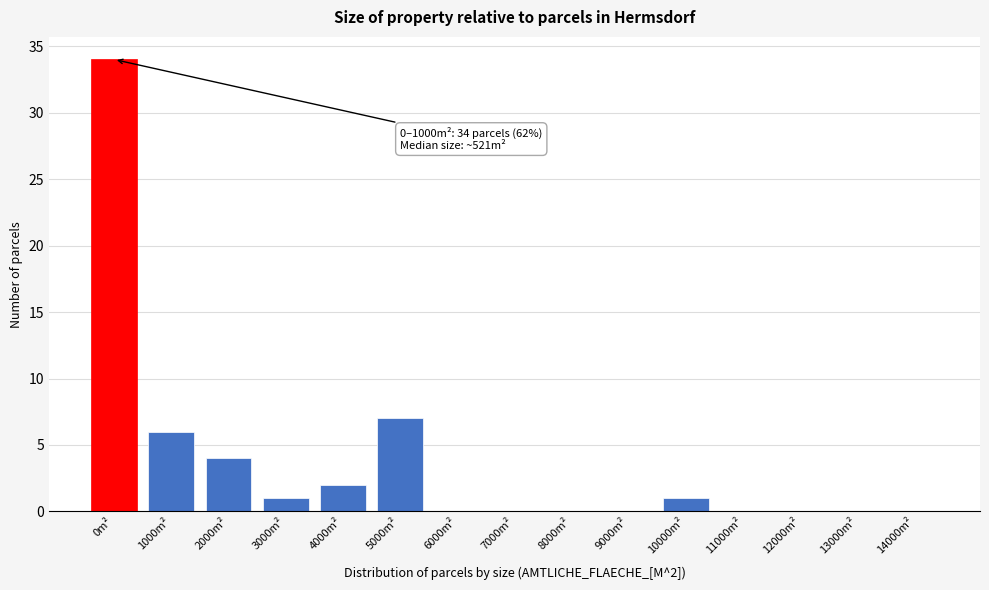

Reading left to right, transcribe all the data shown in this chart.

0m²=34	1000m²=6	2000m²=4	3000m²=1	4000m²=2	5000m²=7	6000m²=0	7000m²=0	8000m²=0	9000m²=0	10000m²=1	11000m²=0	12000m²=0	13000m²=0	14000m²=0